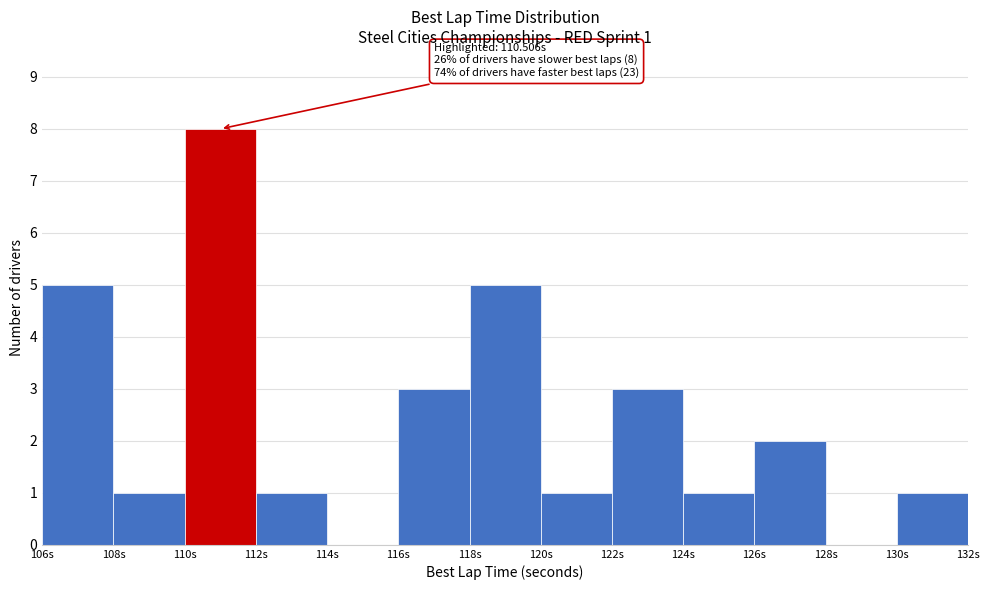

Over which range of the x-axis is the bar tallest?

110 to 112